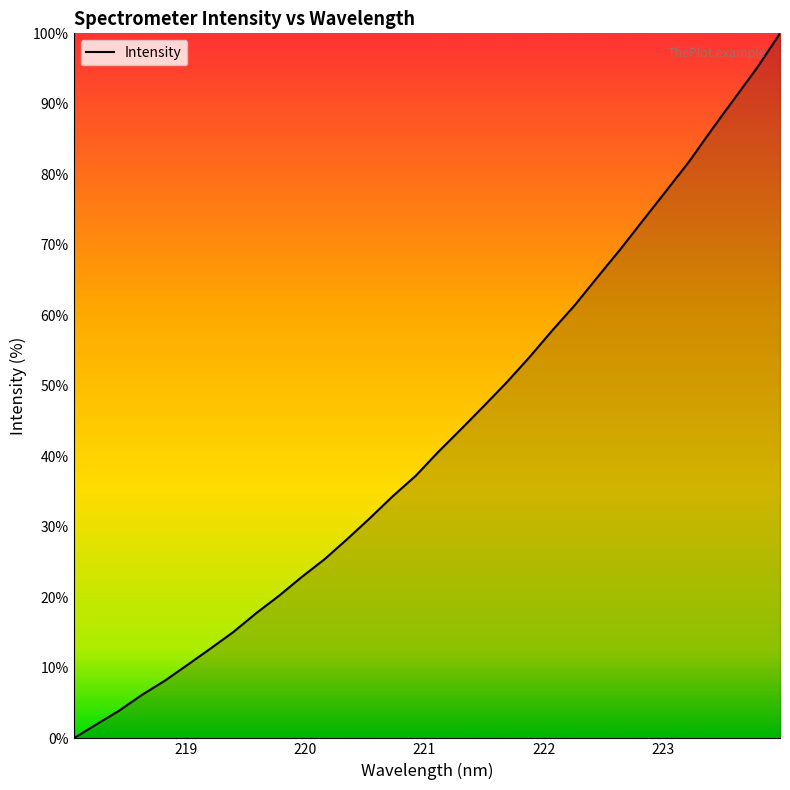

True or false: the data has more than 1 interior local peaks.

False